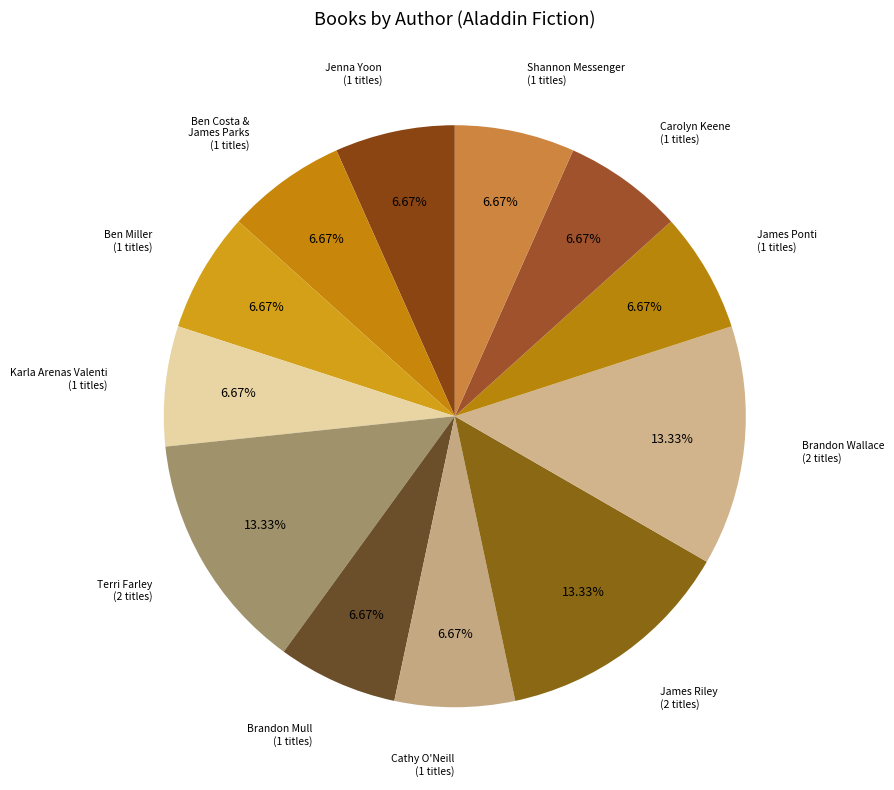

Count the number of slices in the pie.

12